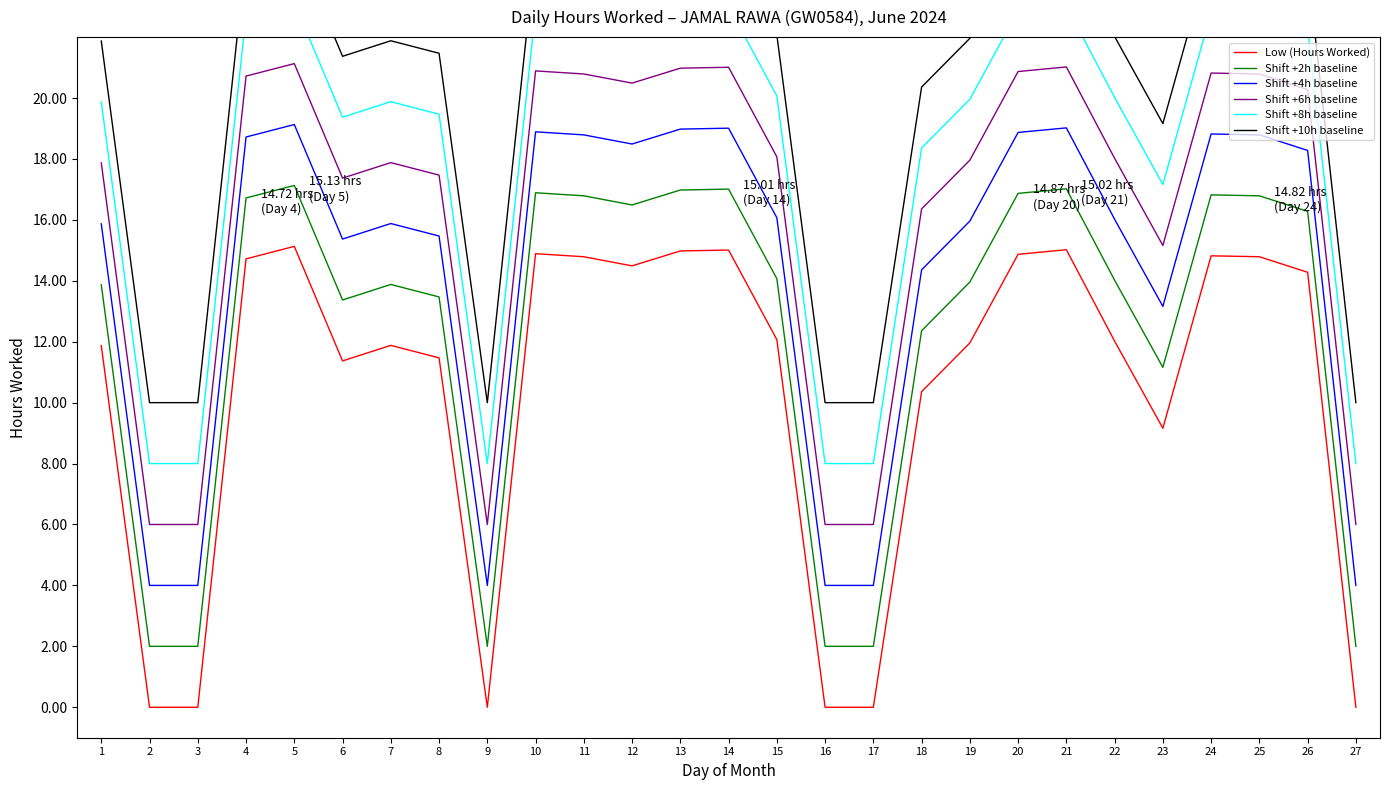

Which series has the widest spread of values?

Shift +2h baseline